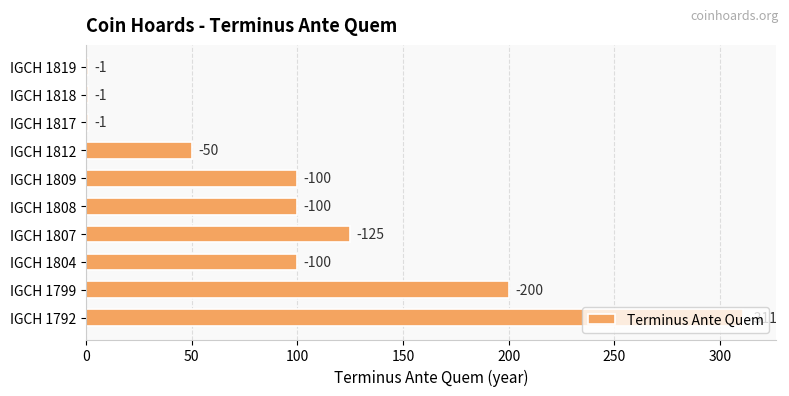

What is the average value?

99